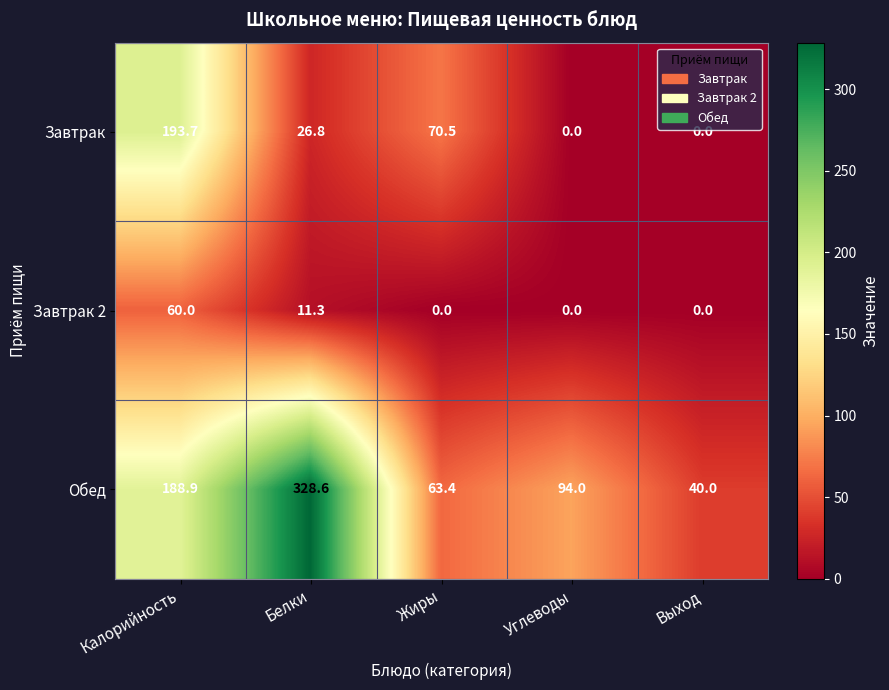

What is the highest value of the Завтрак 2 series?

60.0